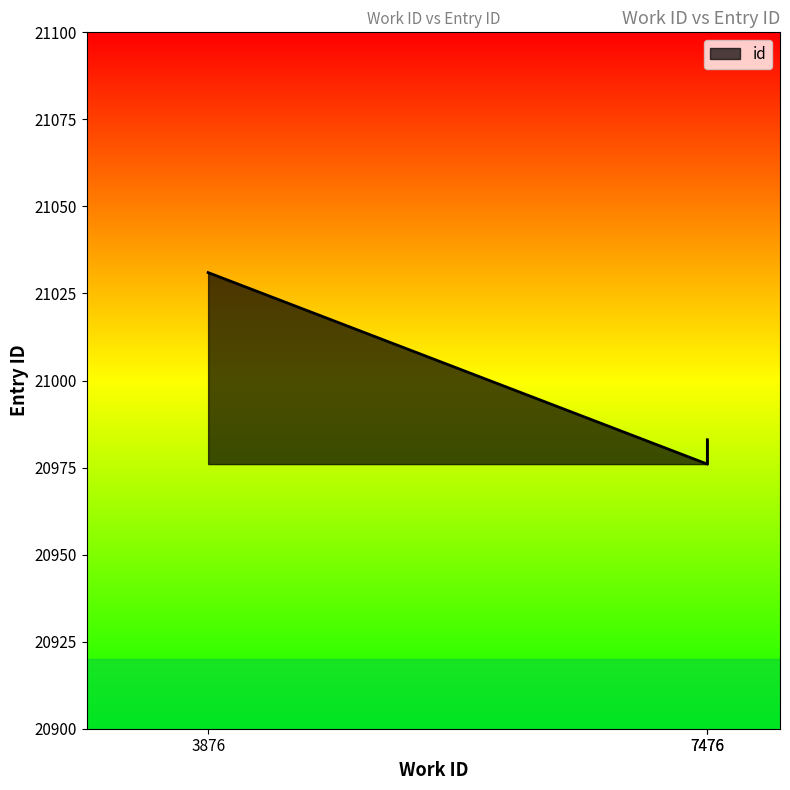

How many lines are shown in the chart?

1